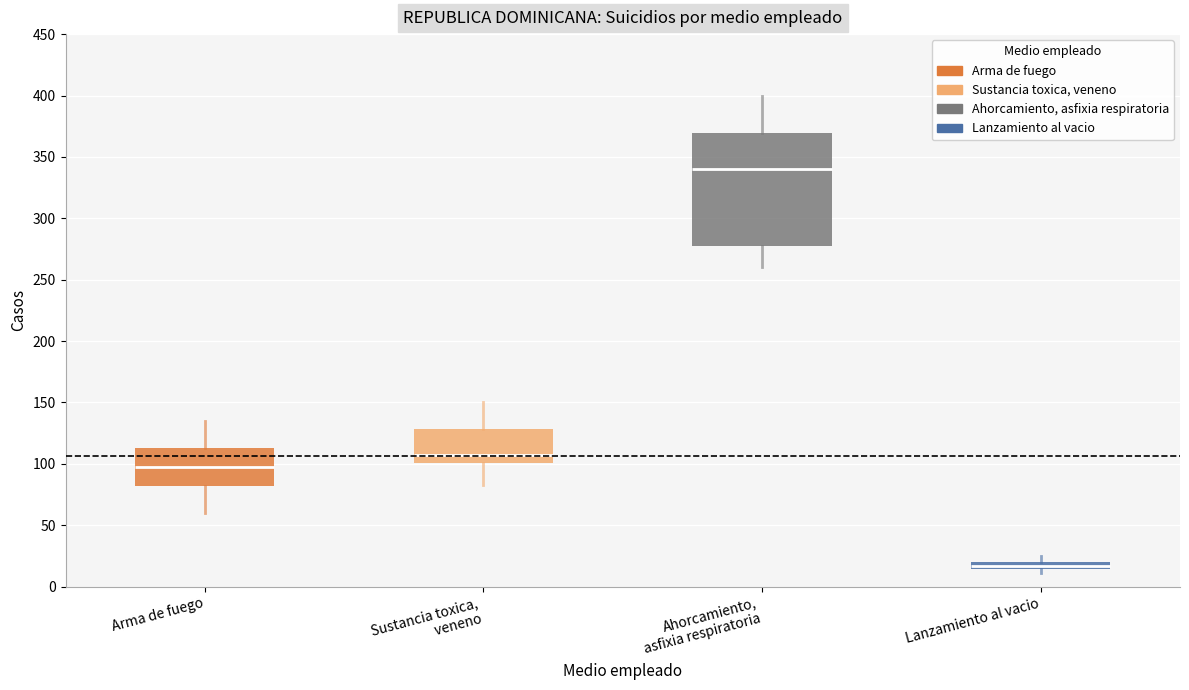

Which box is the tallest, from its lower edge to its upper edge?

Ahorcamiento, asfixia respiratoria